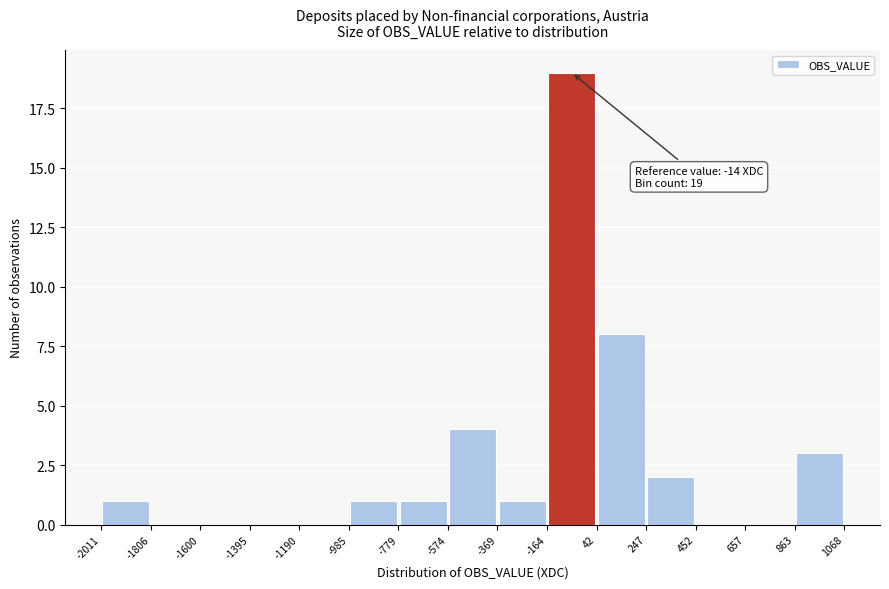

Over which range of the x-axis is the bar tallest?

-164 to 42